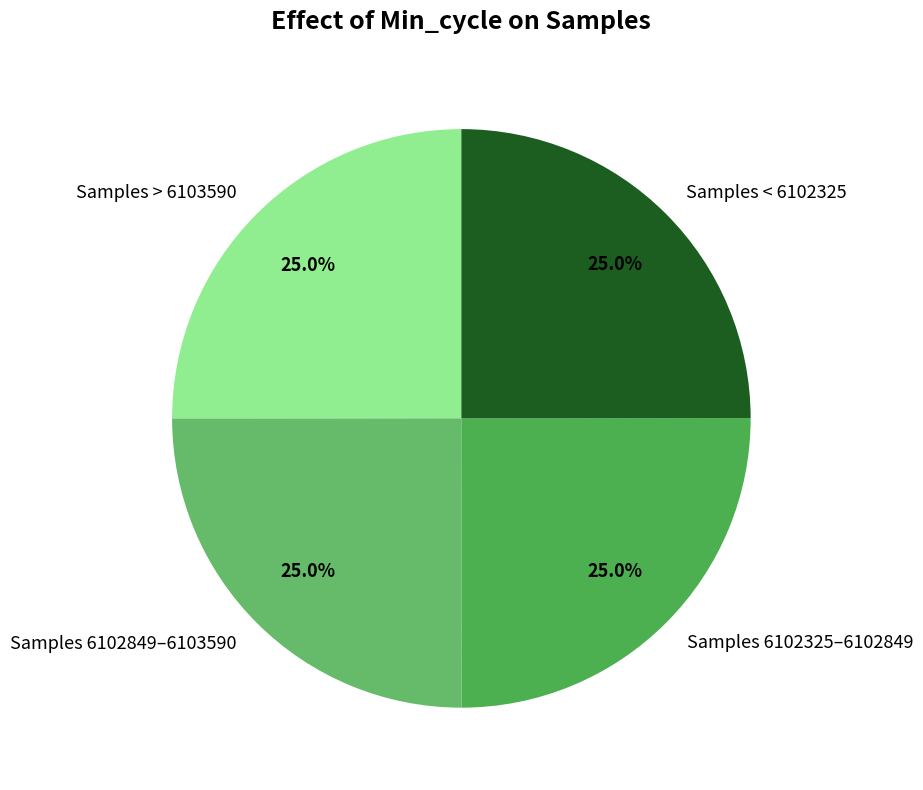

Is there a majority slice in this chart?

No